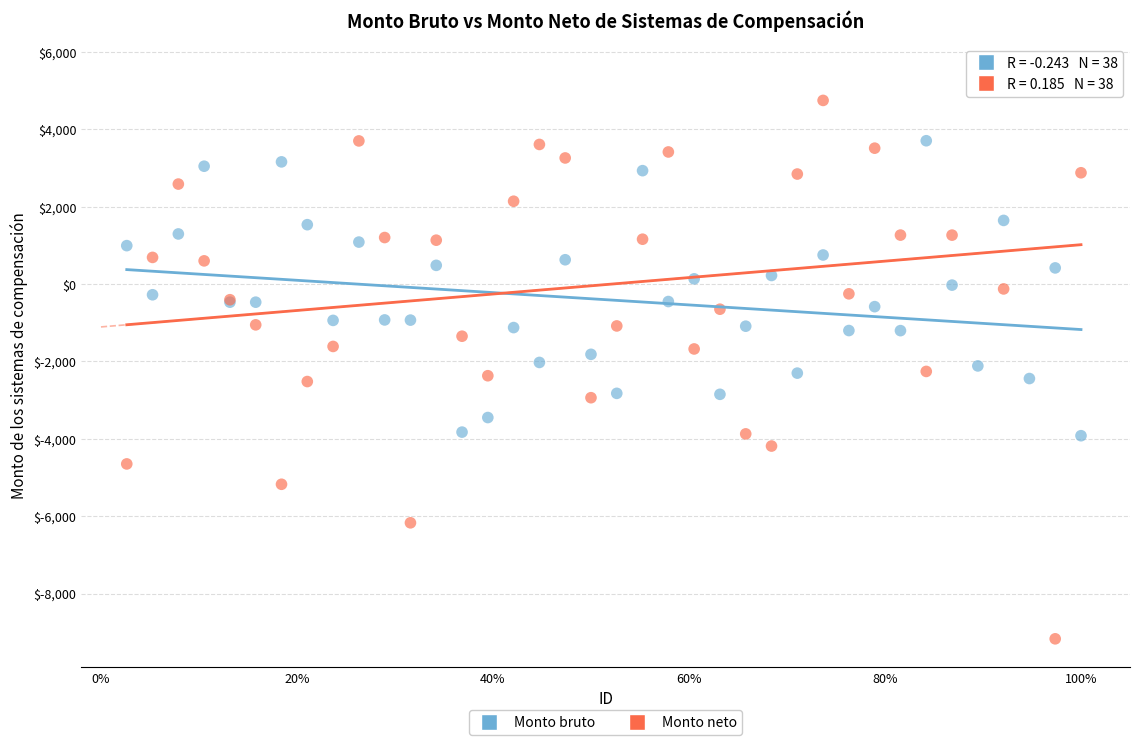

Which series contains the highest Y value?

Monto neto